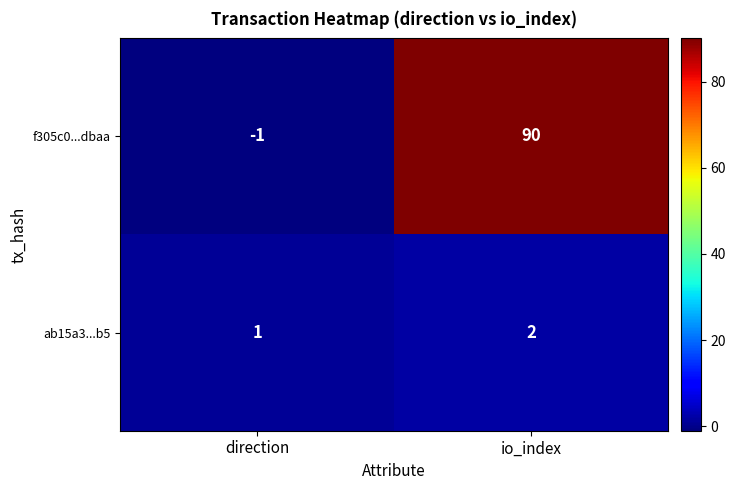

What value does the f305c0...dbaa series have at io_index, to the nearest 10?

90